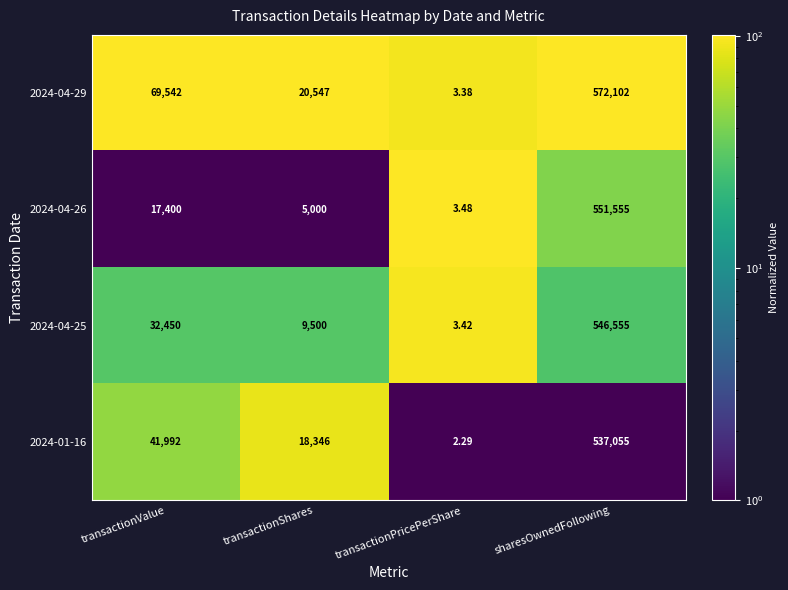

Which series changed the most between transactionValue and sharesOwnedFollowing?

2024-04-26